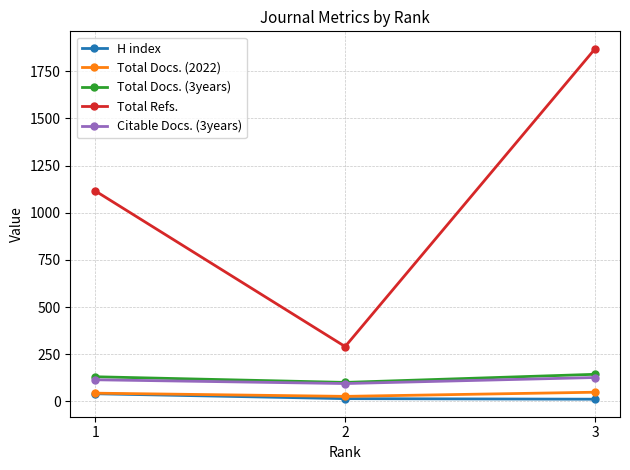

Does the chart have visible grid lines?

Yes